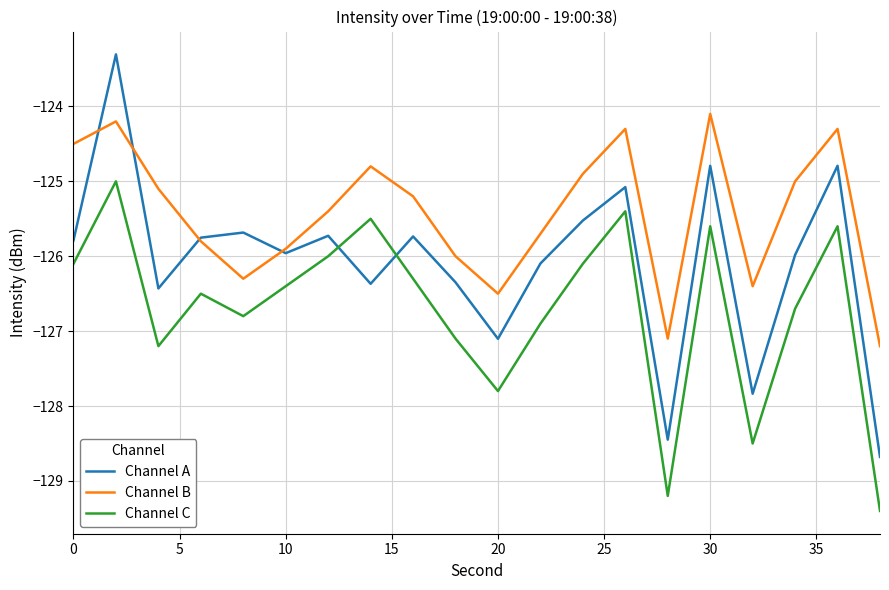

Rank the series by their maximum value, from lowest to highest.

Channel C, Channel B, Channel A